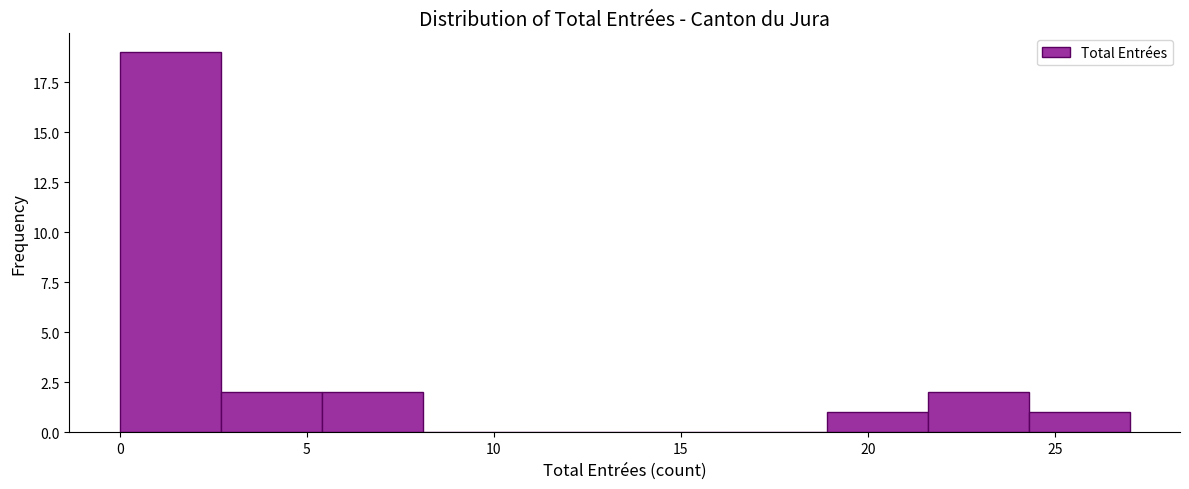

Over which range of the x-axis is the bar tallest?

0.0 to 2.7